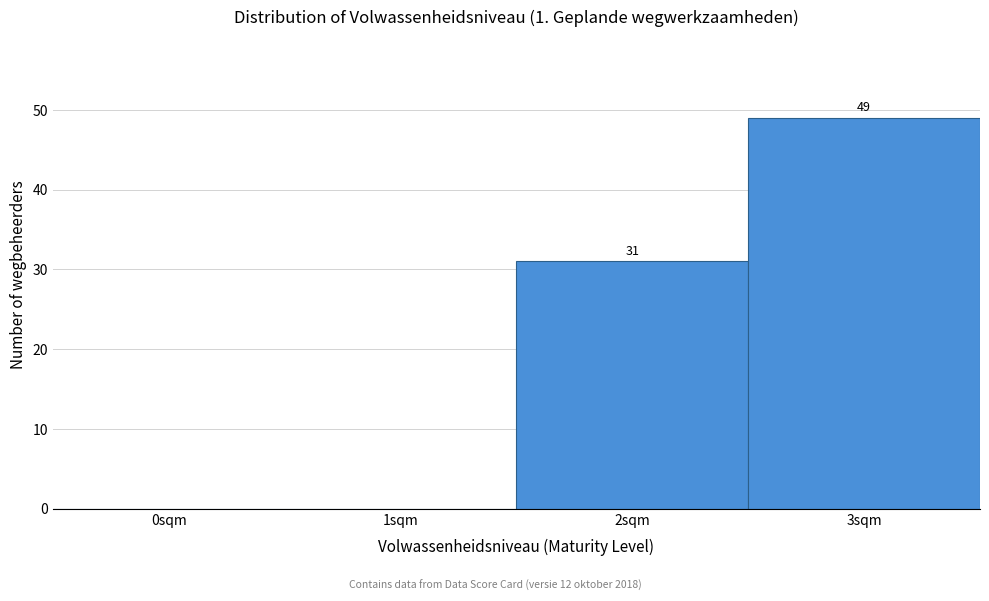

Reading right to left, list all the values displayed in this chart.

3sqm=49	2sqm=31	1sqm=0	0sqm=0